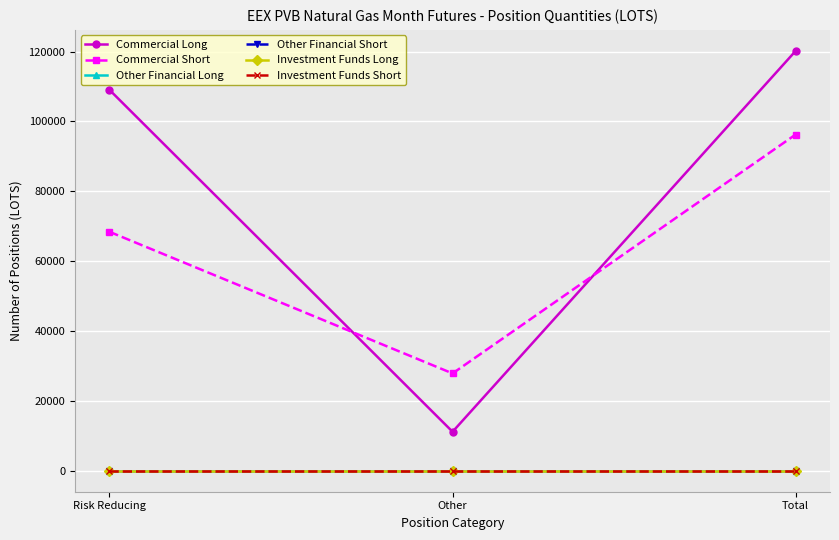

Which series changed the most between Other and Total?

Commercial Long